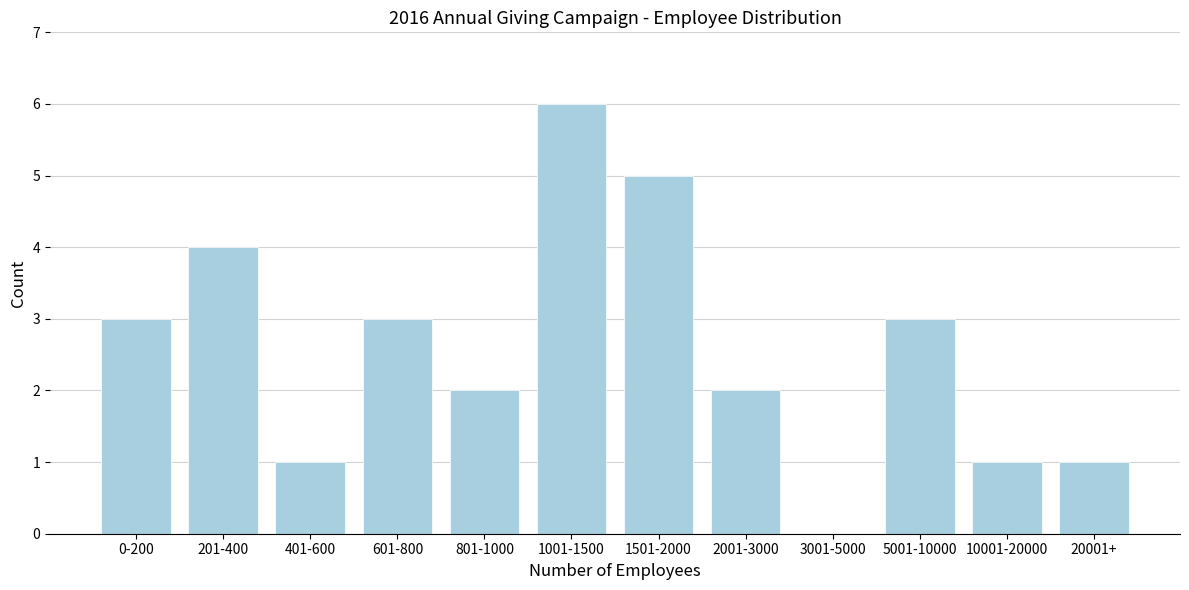

Reading left to right, list all the values displayed in this chart.

0-200=3	201-400=4	401-600=1	601-800=3	801-1000=2	1001-1500=6	1501-2000=5	2001-3000=2	3001-5000=0	5001-10000=3	10001-20000=1	20001+=1